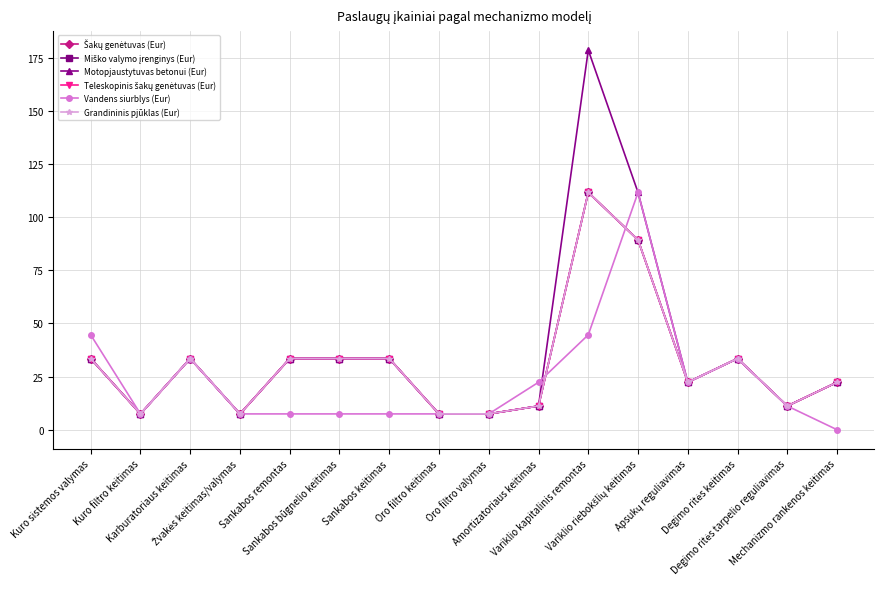

Does the chart have visible grid lines?

Yes